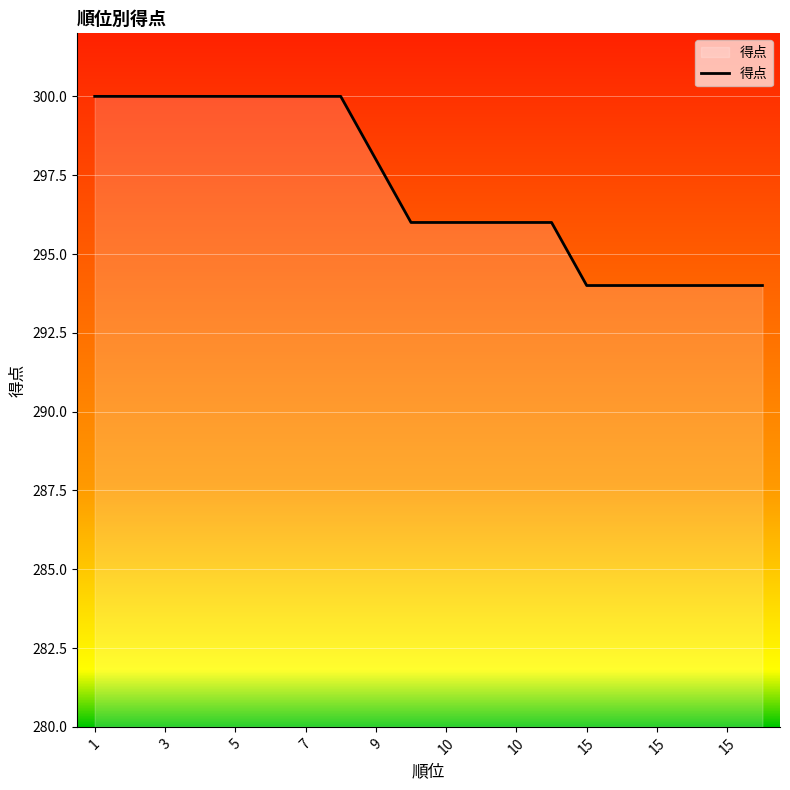

What is the greatest value displayed?

300